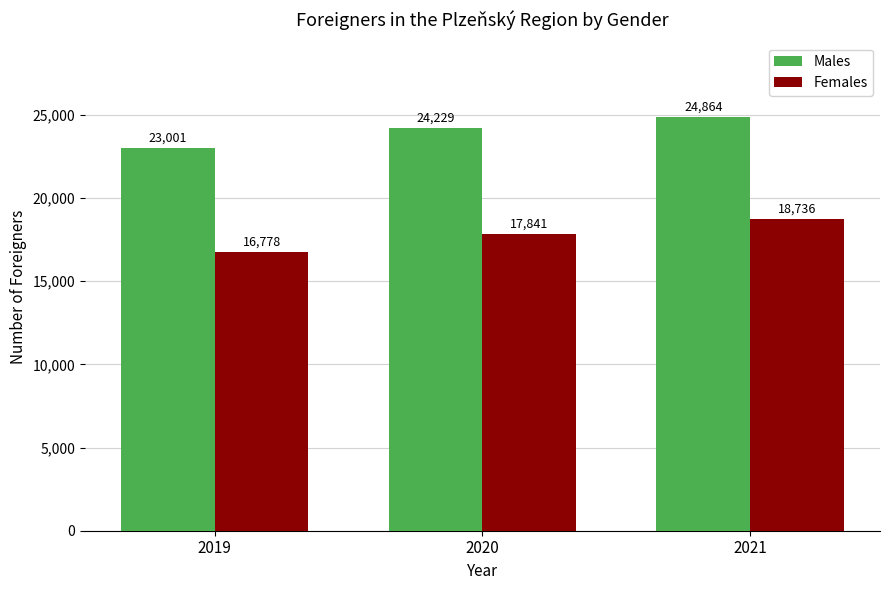

What are all the series names shown in the legend?

Males, Females